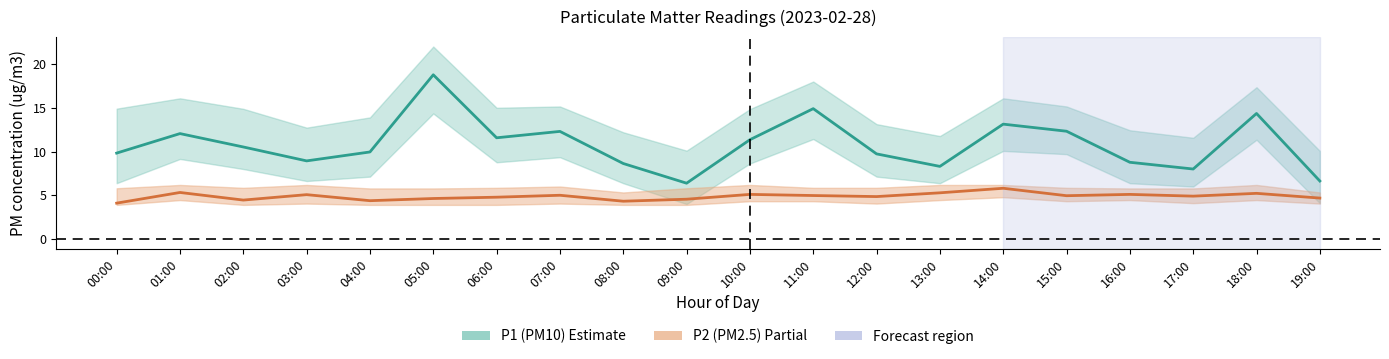

True or false: P1 mean and P2 mean intersect in this chart.

False